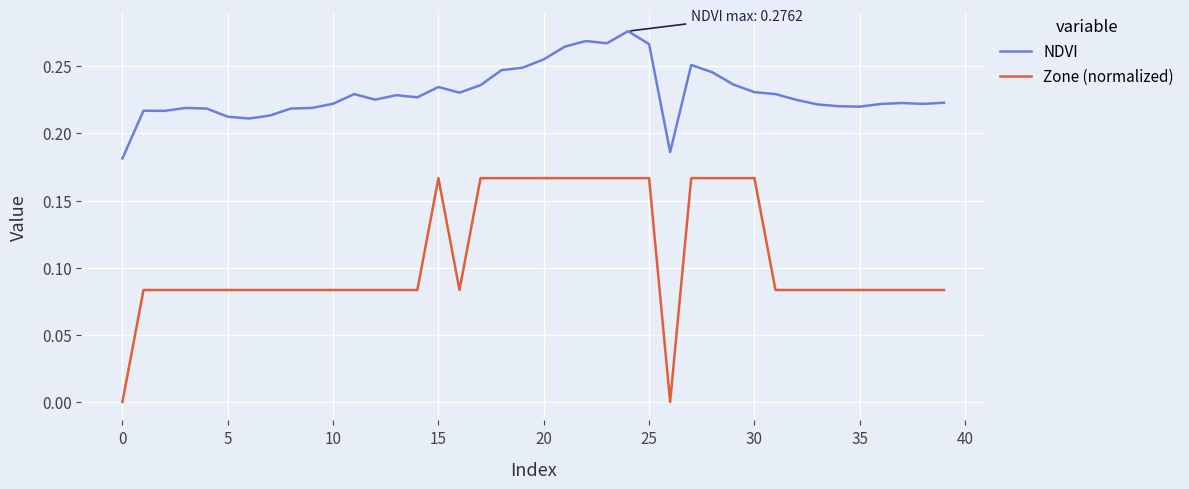

True or false: NDVI and Zone (normalized) cross at least once.

False